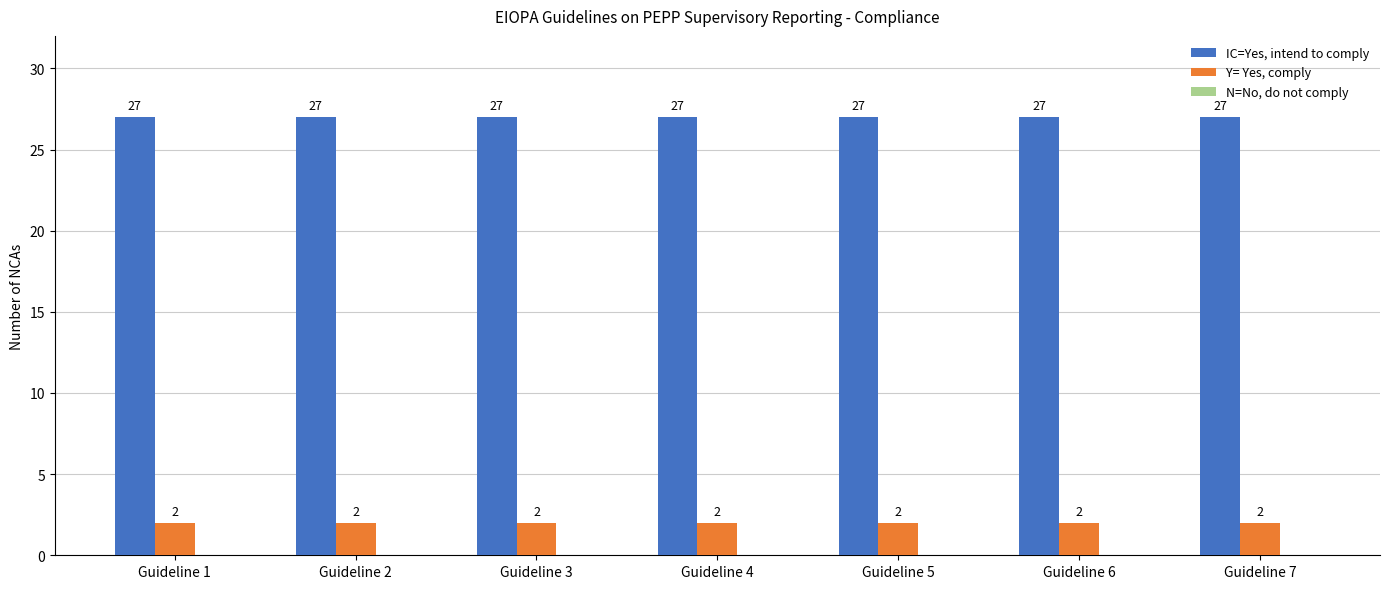

What is the value of the IC=Yes, intend to comply bar at the 4th from the left?

27